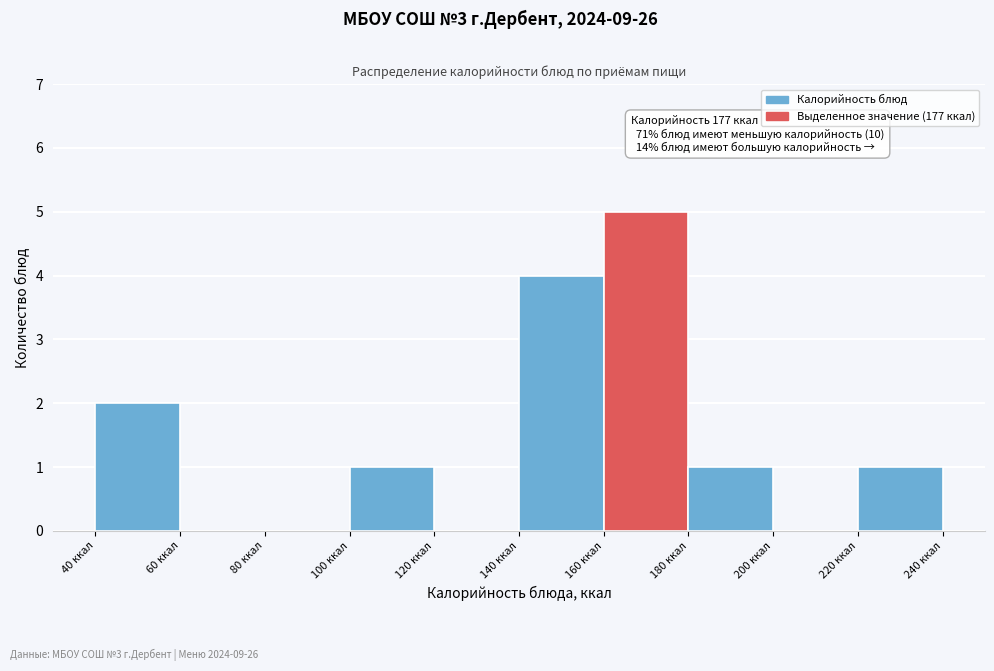

Which range on the x-axis has the tallest bar?

160 to 180